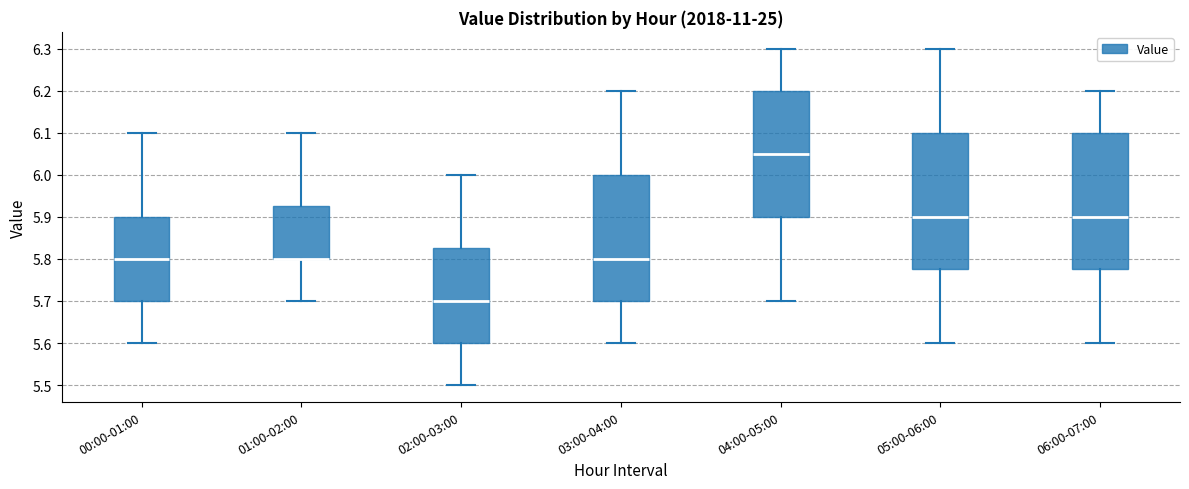

Where is the upper edge of the box for 03:00-04:00 on the y-axis? The values are not printed on the chart, so give them approximately, as read against the axis.

6.00